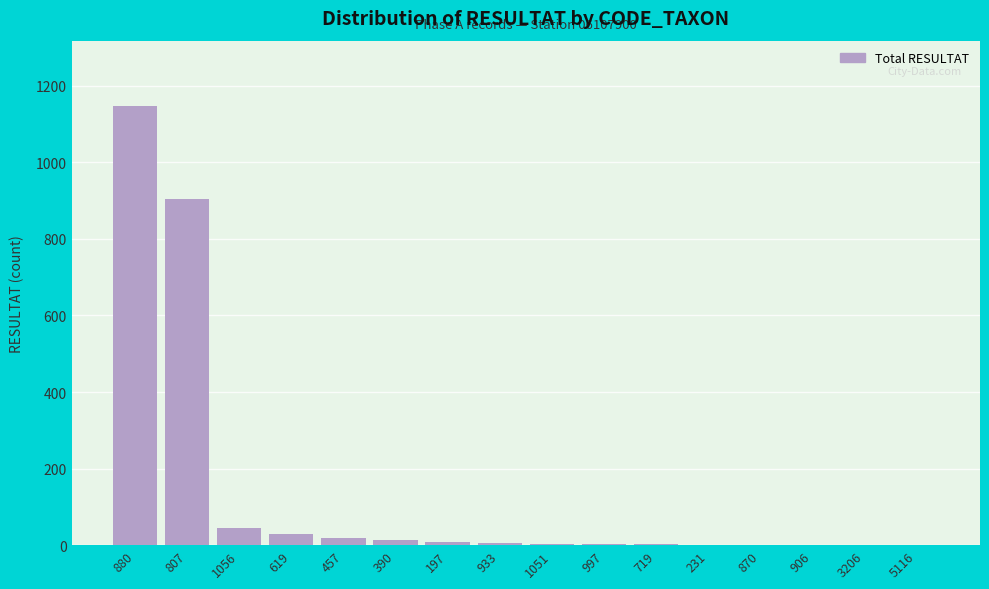

What is the sum of the values at 719 and 906?

3